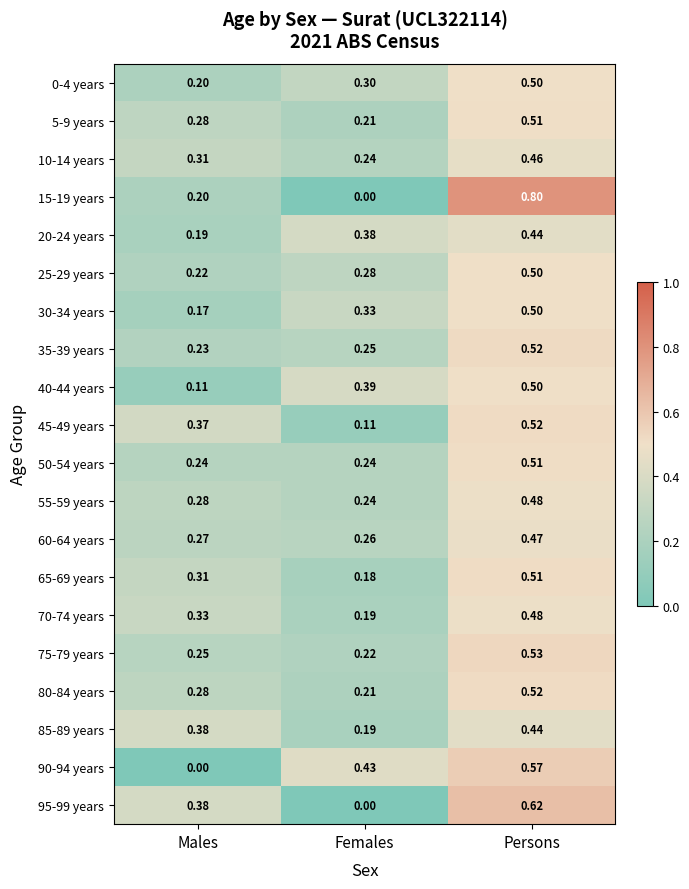

Rank the categories by 45-49 years value from highest to lowest.

Persons, Males, Females